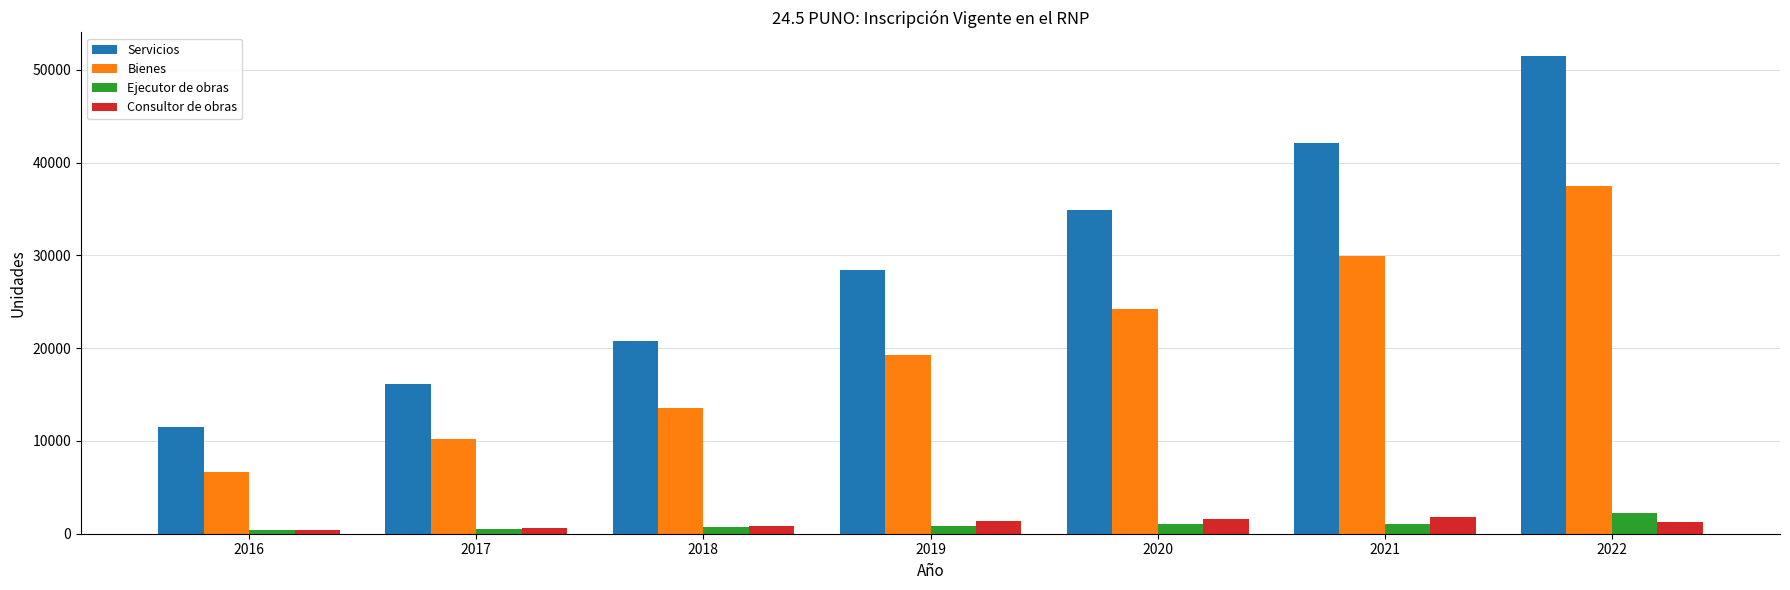

At which category is the sum across all series the highest?

2022